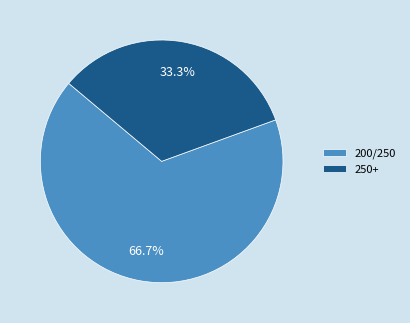

Rank the categories by value from lowest to highest.

250+, 200/250